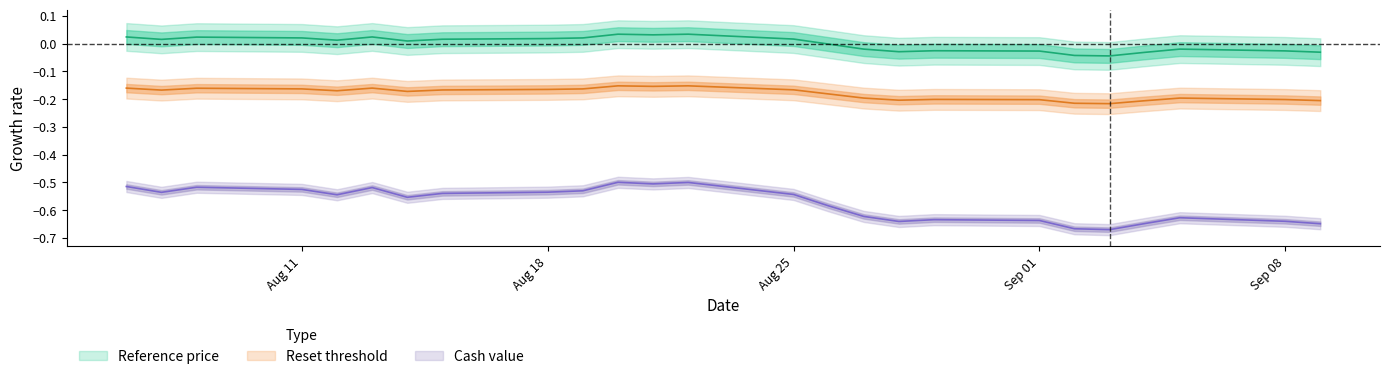

How many lines are shown in the chart?

3